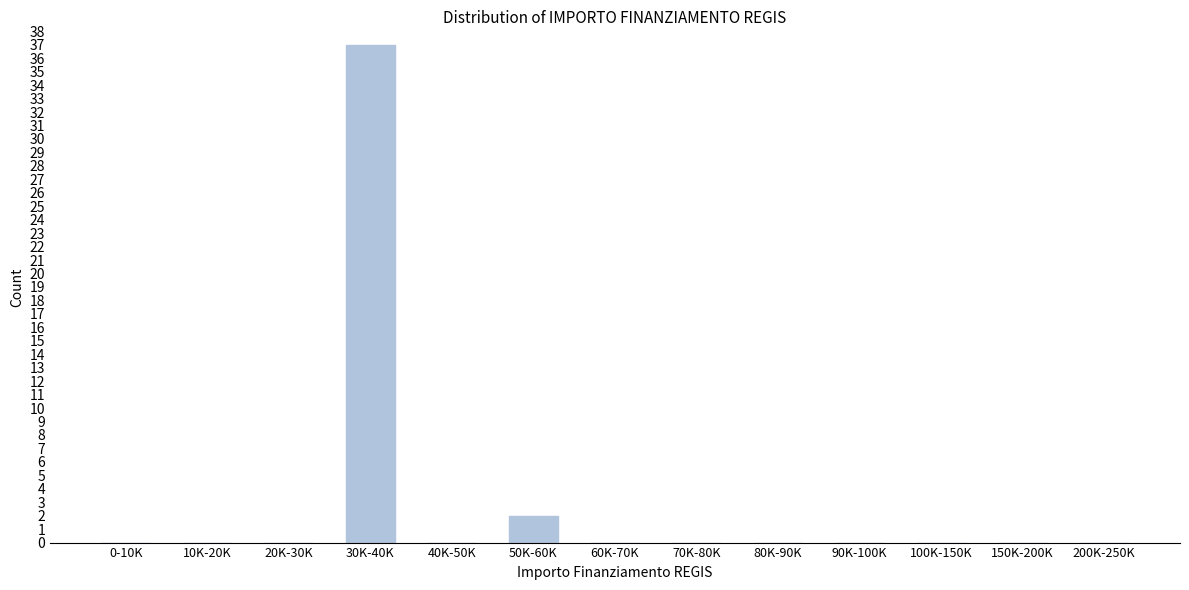

Reading left to right, list all the values displayed in this chart.

0-10K=0	10K-20K=0	20K-30K=0	30K-40K=37	40K-50K=0	50K-60K=2	60K-70K=0	70K-80K=0	80K-90K=0	90K-100K=0	100K-150K=0	150K-200K=0	200K-250K=0